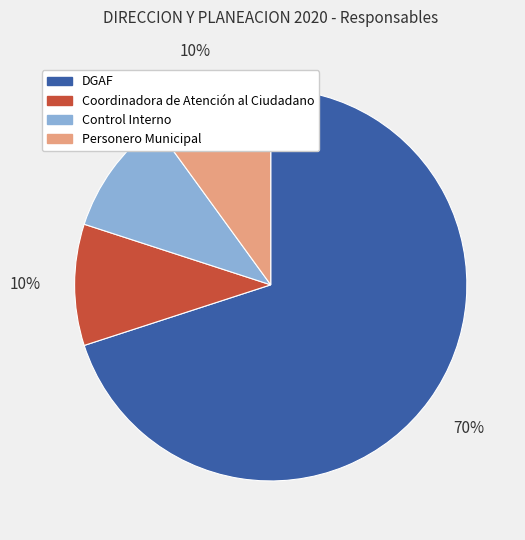

What is the largest slice in the pie chart?

DGAF